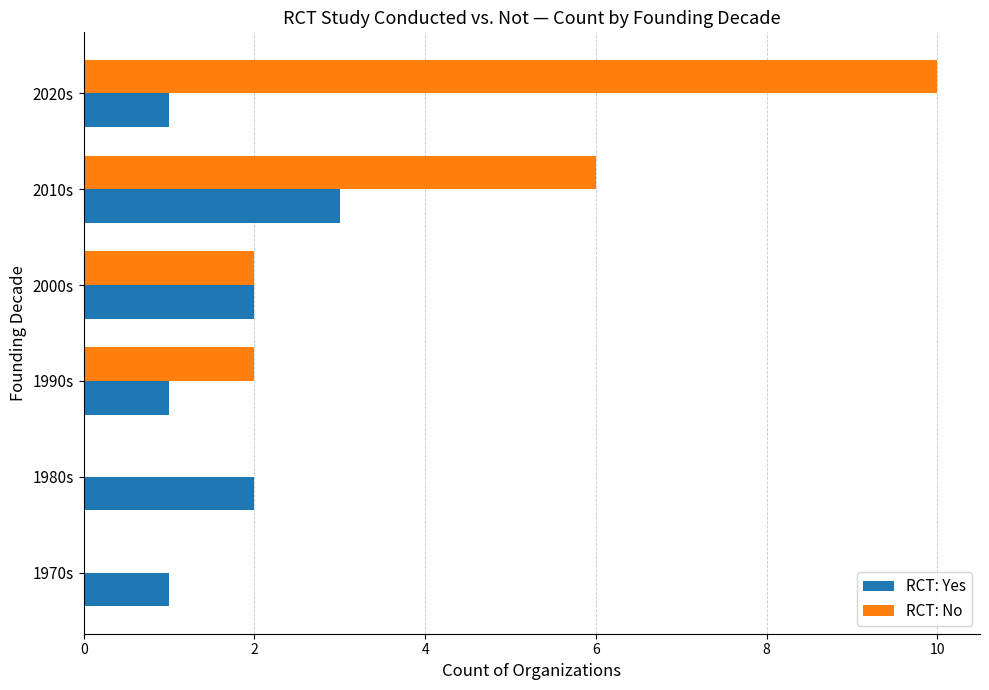

True or false: RCT: Yes has a value of 5 at 2010s.

False